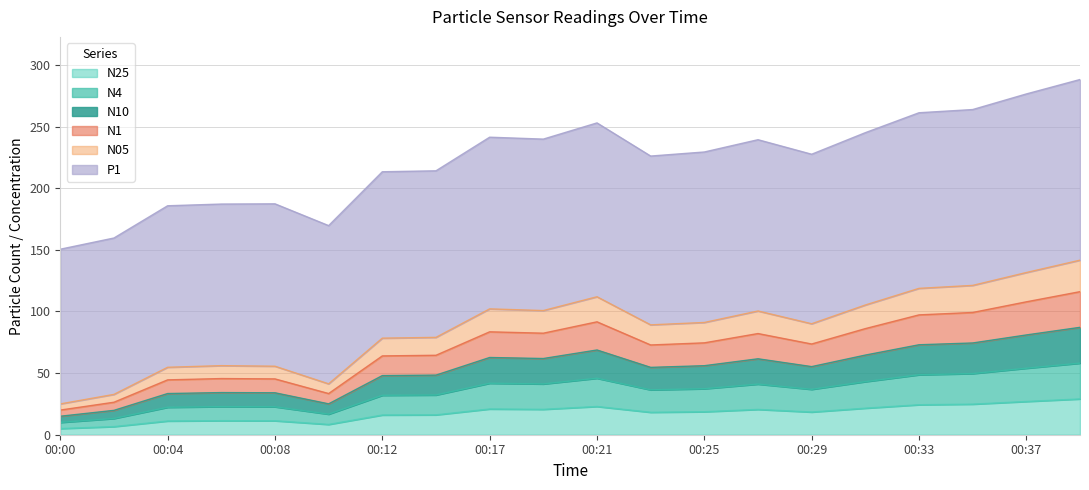

What is the maximum value for N25?

29.0